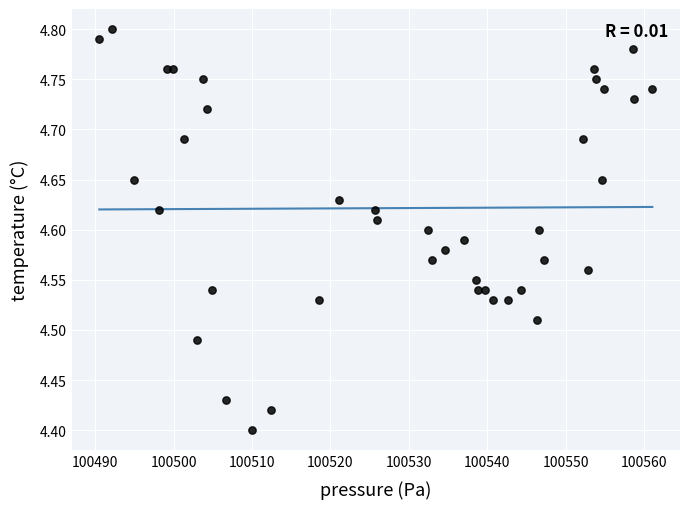

What is the range of Y values (max minus min)?

0.4